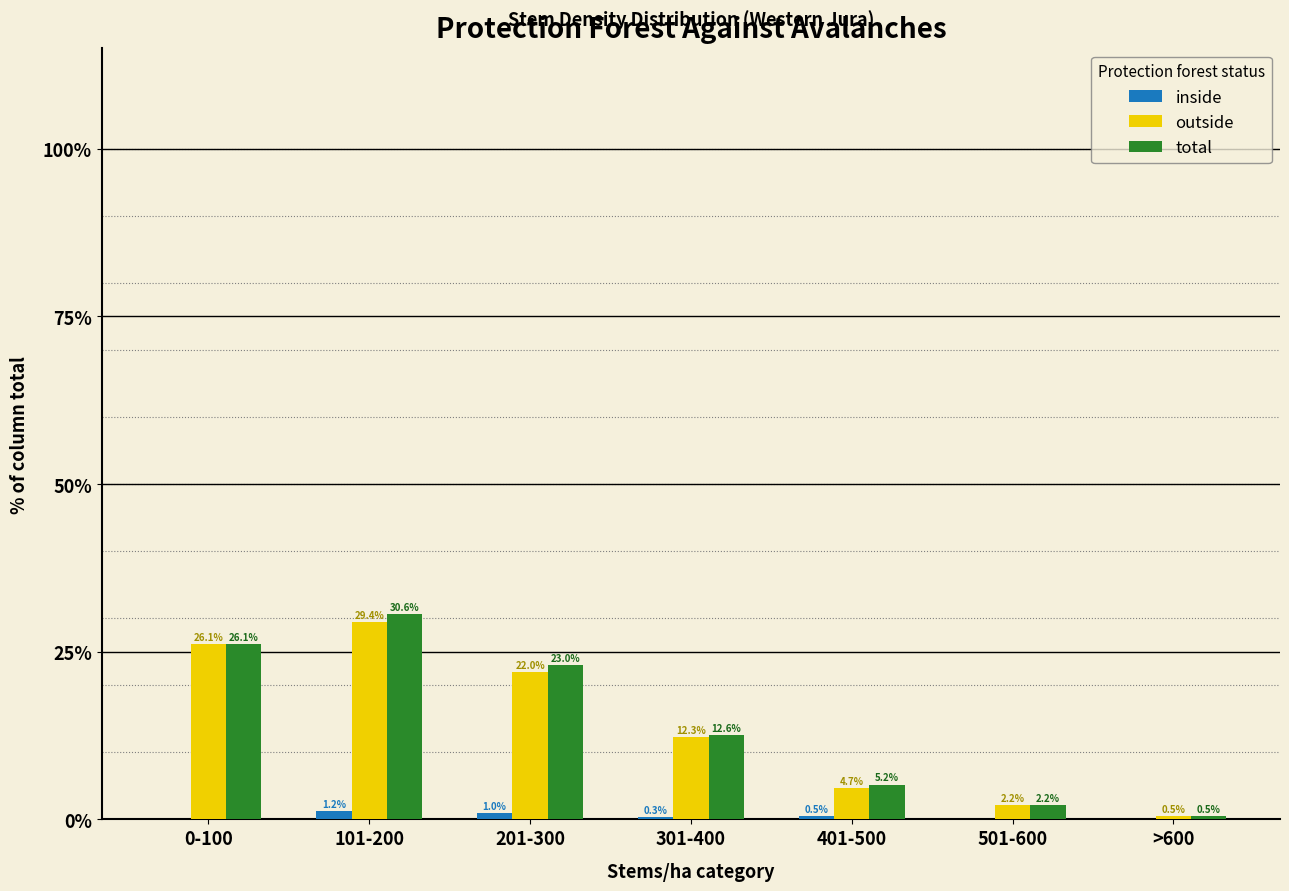

Reading left to right, list all the values displayed in this chart.

inside: 0-100=0.0	101-200=1.2	201-300=1.0	301-400=0.3	401-500=0.5	501-600=0.0	>600=0.0
outside: 0-100=26.1	101-200=29.4	201-300=22.0	301-400=12.3	401-500=4.7	501-600=2.2	>600=0.5
total: 0-100=26.1	101-200=30.6	201-300=23.0	301-400=12.6	401-500=5.2	501-600=2.2	>600=0.5